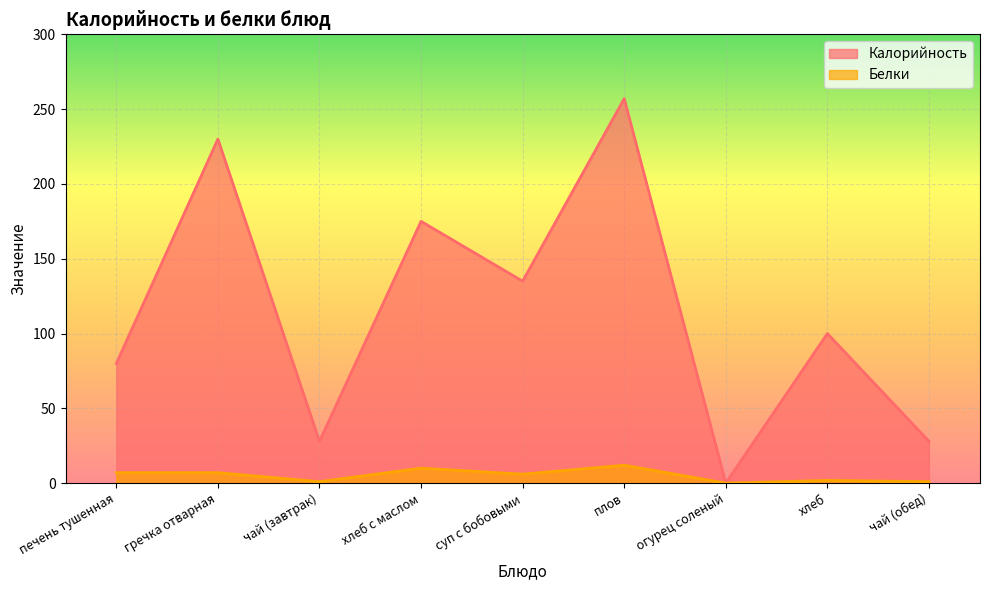

What are all the series names shown in the legend?

Калорийность, Белки